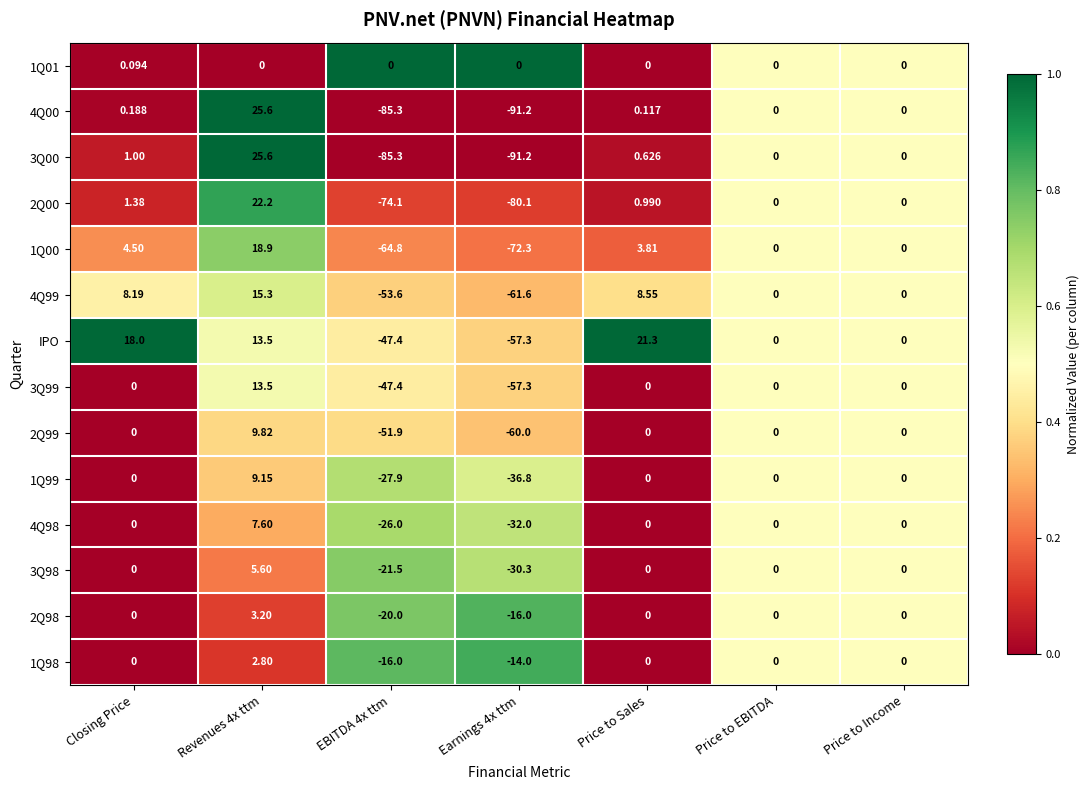

Which category has the lowest value across all series?

Earnings 4x ttm